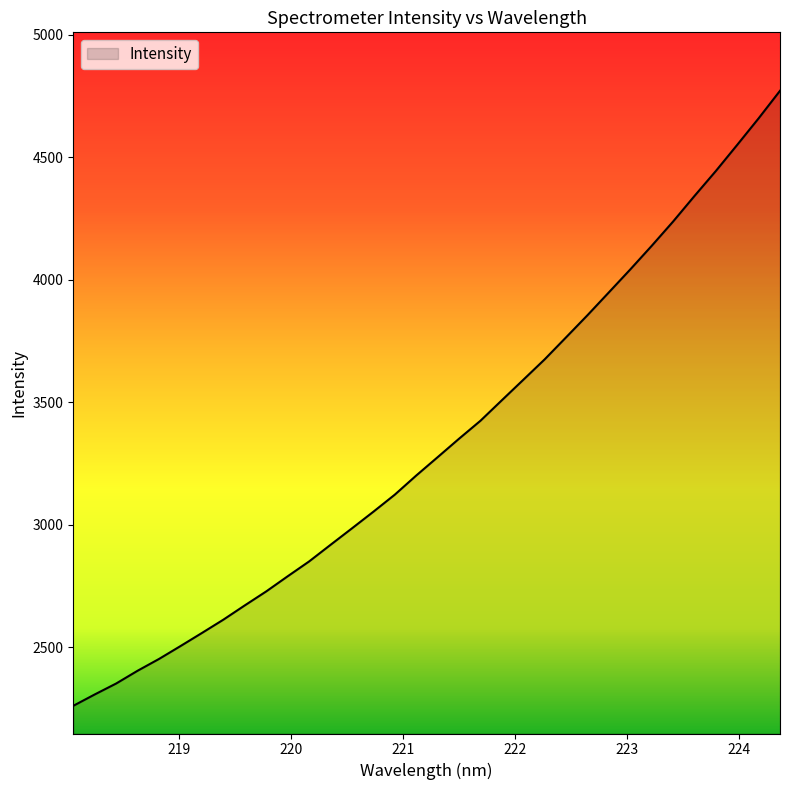

What is the maximum value shown in the chart?

4771.5